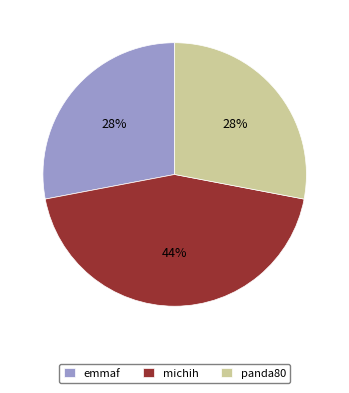

Is there any slice that represents more than half of the pie?

No